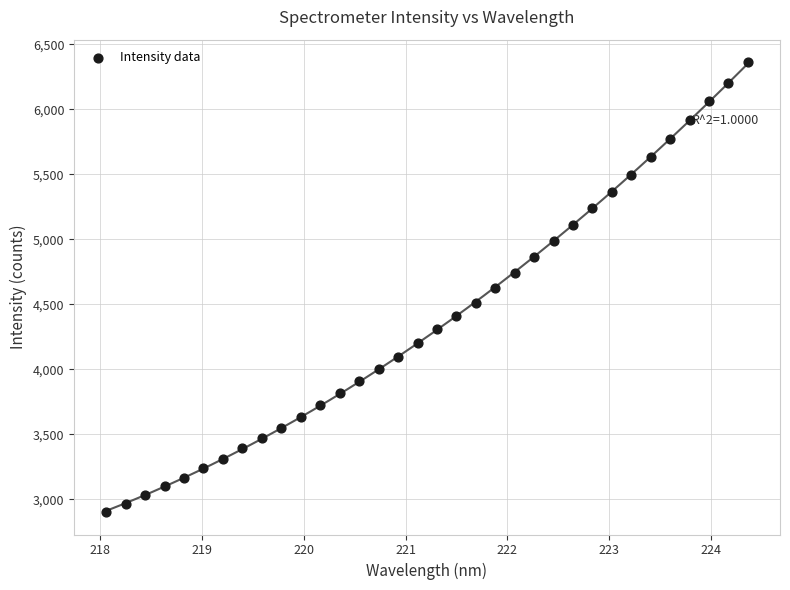

What is the range of X values (max minus min)?

6.3